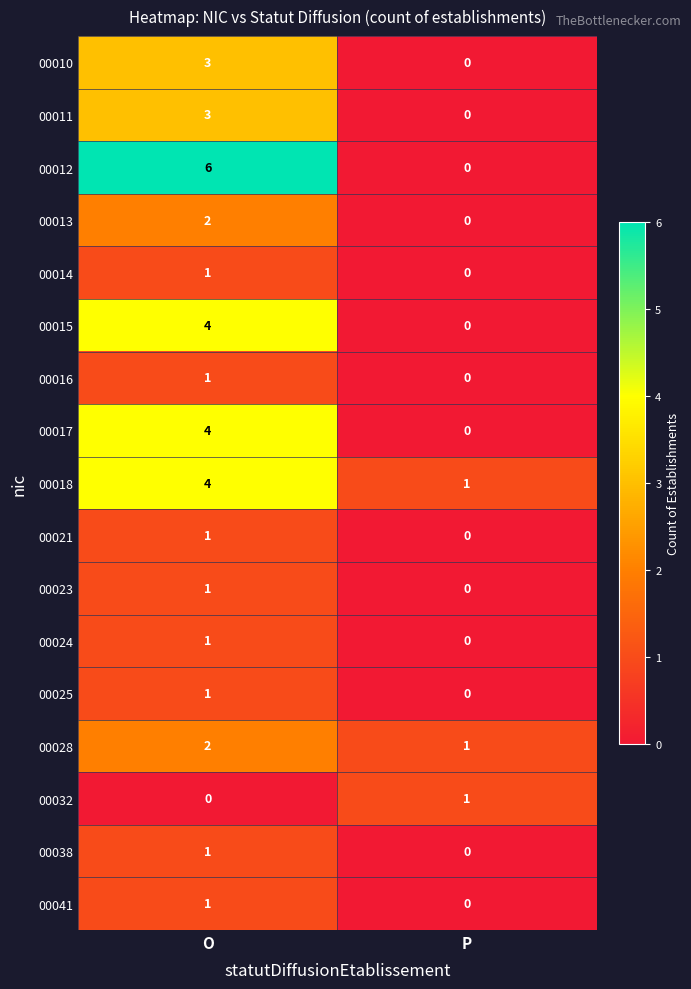

Which series has the largest total across all categories?

00012